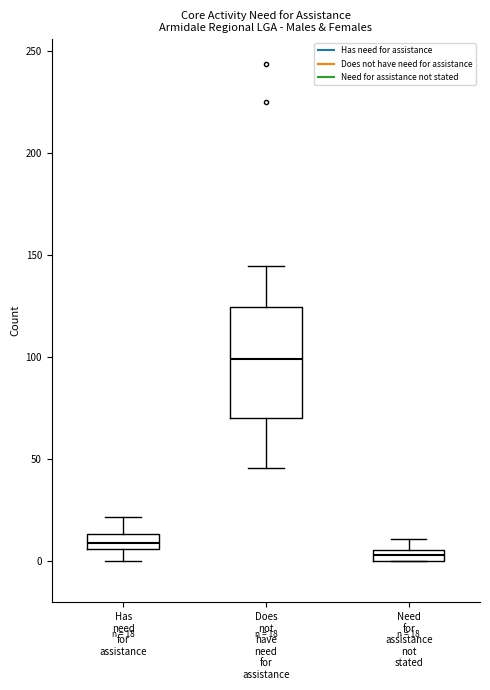

Which box is the tallest, from its lower edge to its upper edge?

Does not have need for assistance